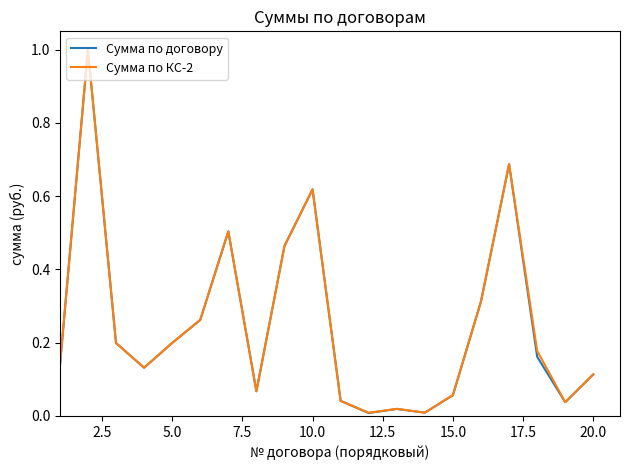

Which series has the largest range (max minus min)?

Сумма по договору